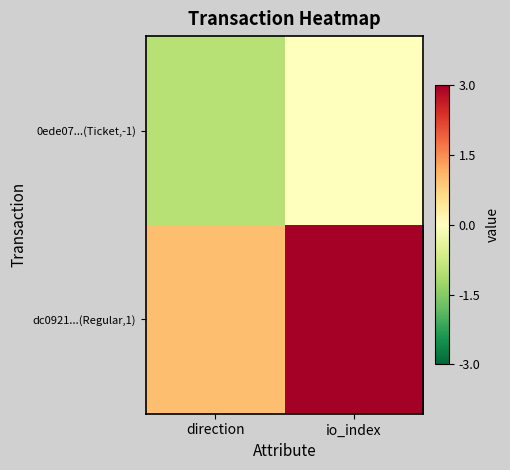

At which category is the sum across all series the highest?

io_index